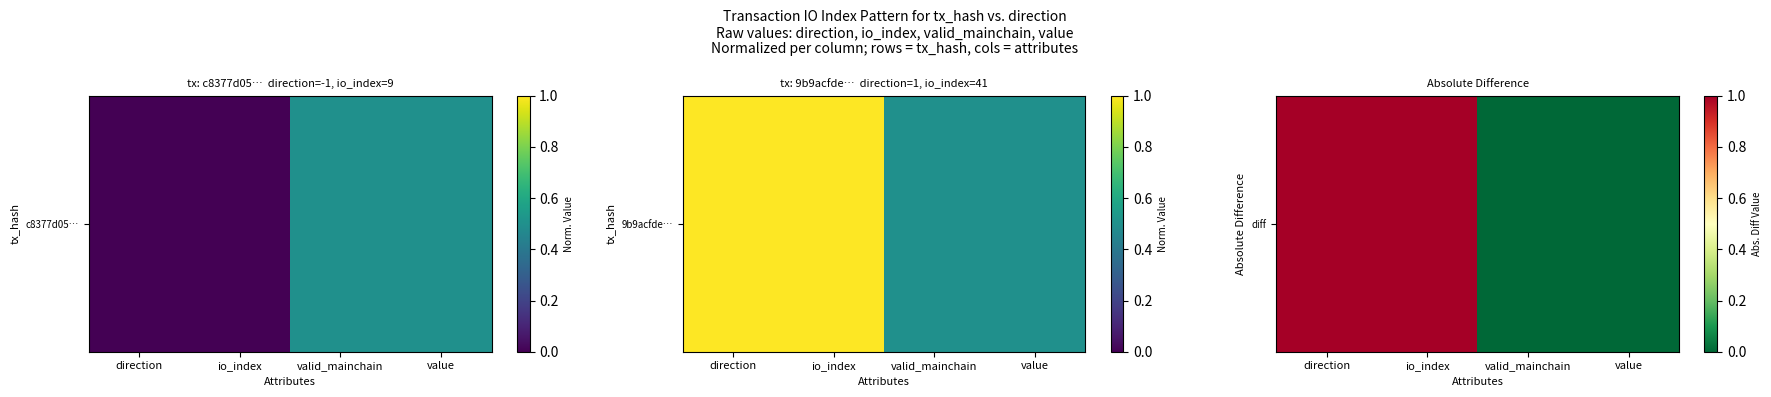

What is the sum of all values?

2